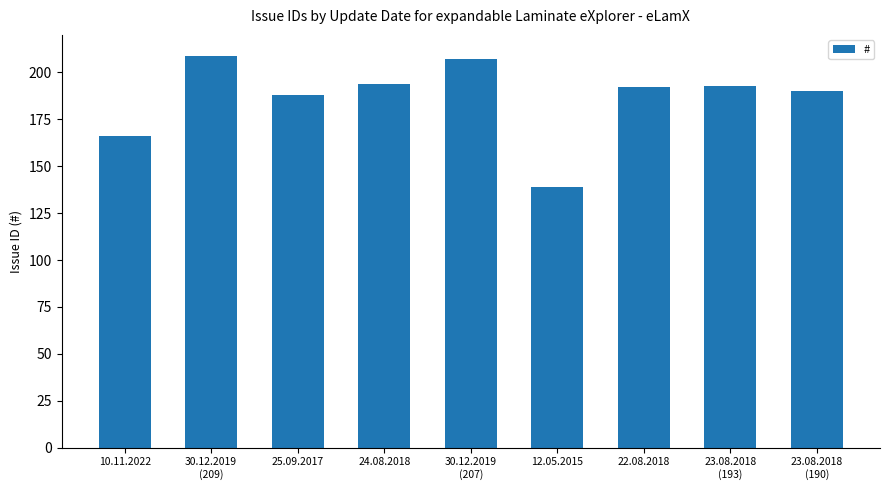

Approximately how many times larger is the value at 23.08.2018
(193) compared to 12.05.2015?

1.4